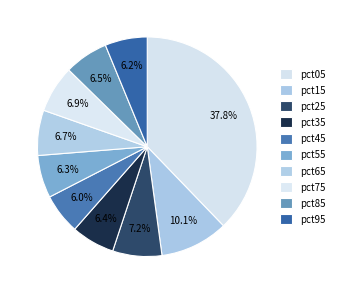

How many segments does this pie chart have?

10